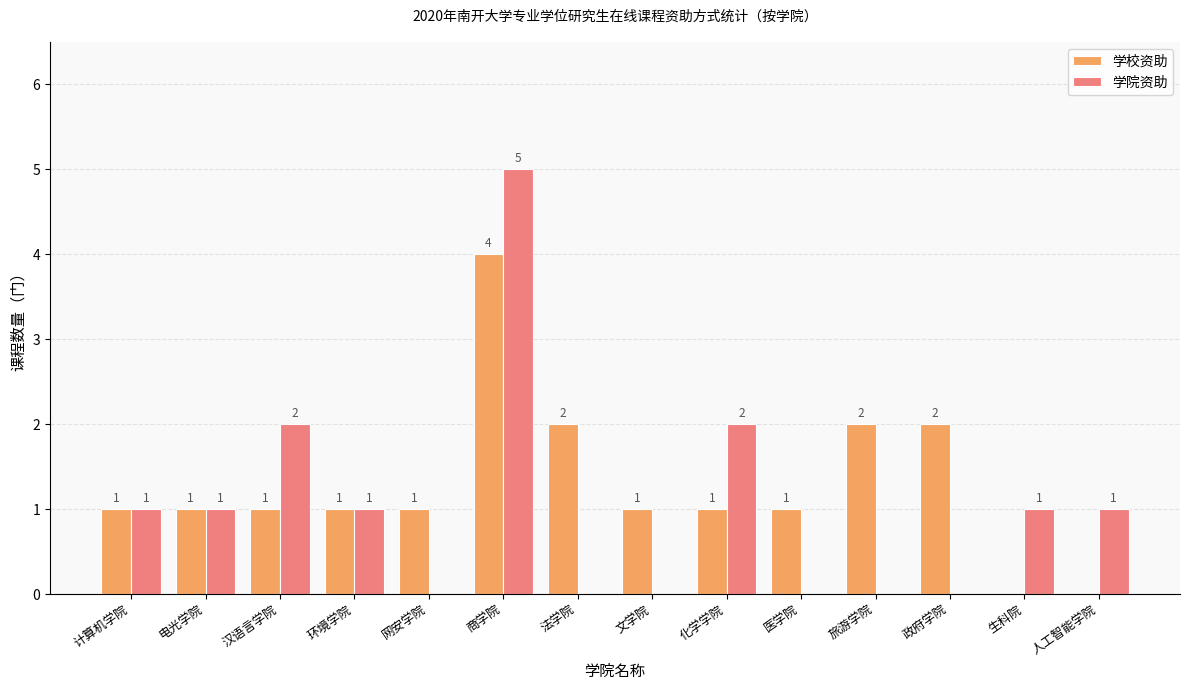

How many series are shown in this chart?

2